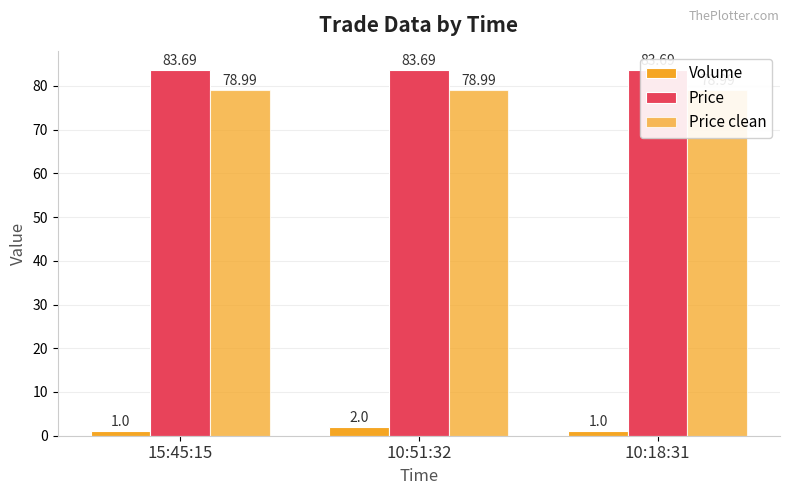

True or false: Price has a value of 83.7 at 15:45:15.

True